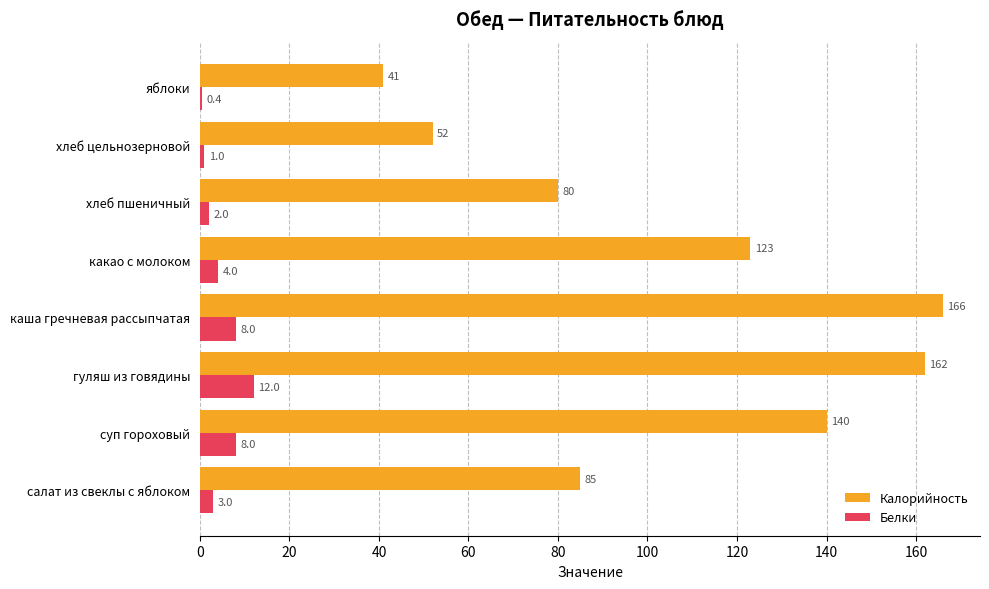

Which series has the largest total across all categories?

Калорийность